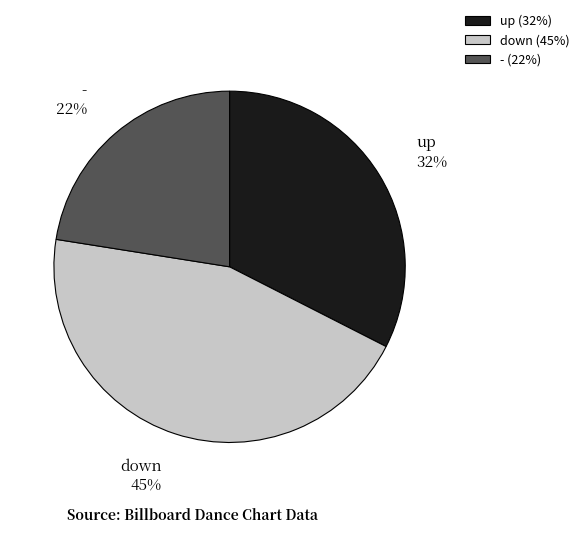

Is down the majority of the pie?

No